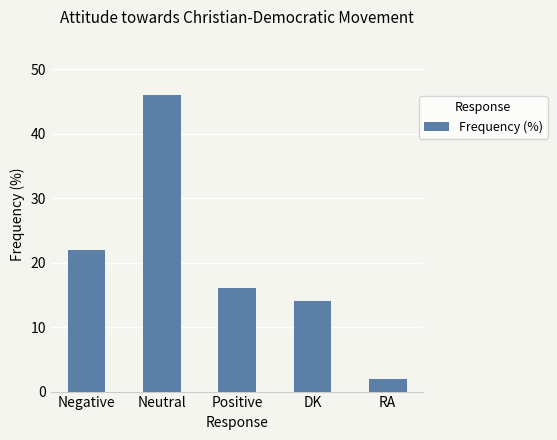

Rank the categories by value from highest to lowest.

Neutral, Negative, Positive, DK, RA